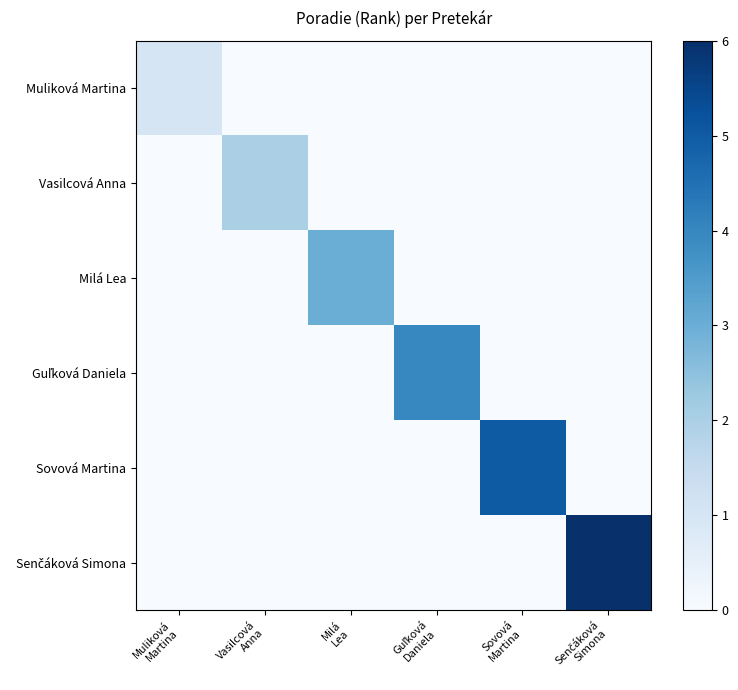

Between Vasilcová
Anna and Guľková
Daniela, which is larger?

Vasilcová
Anna